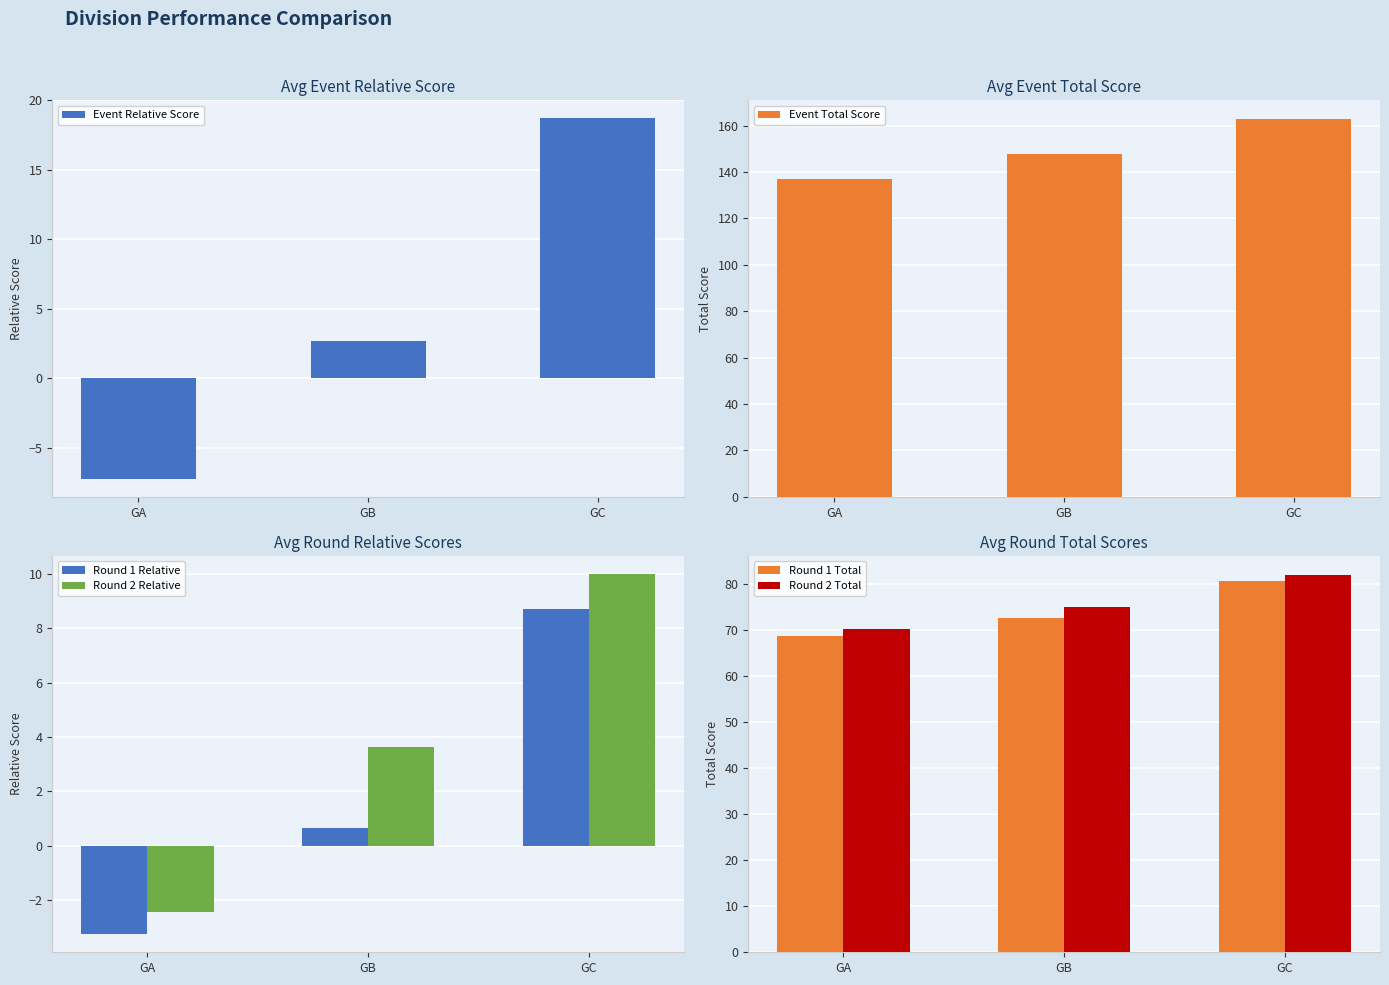

Which category has the lowest value in the Event Total Score series?

GA